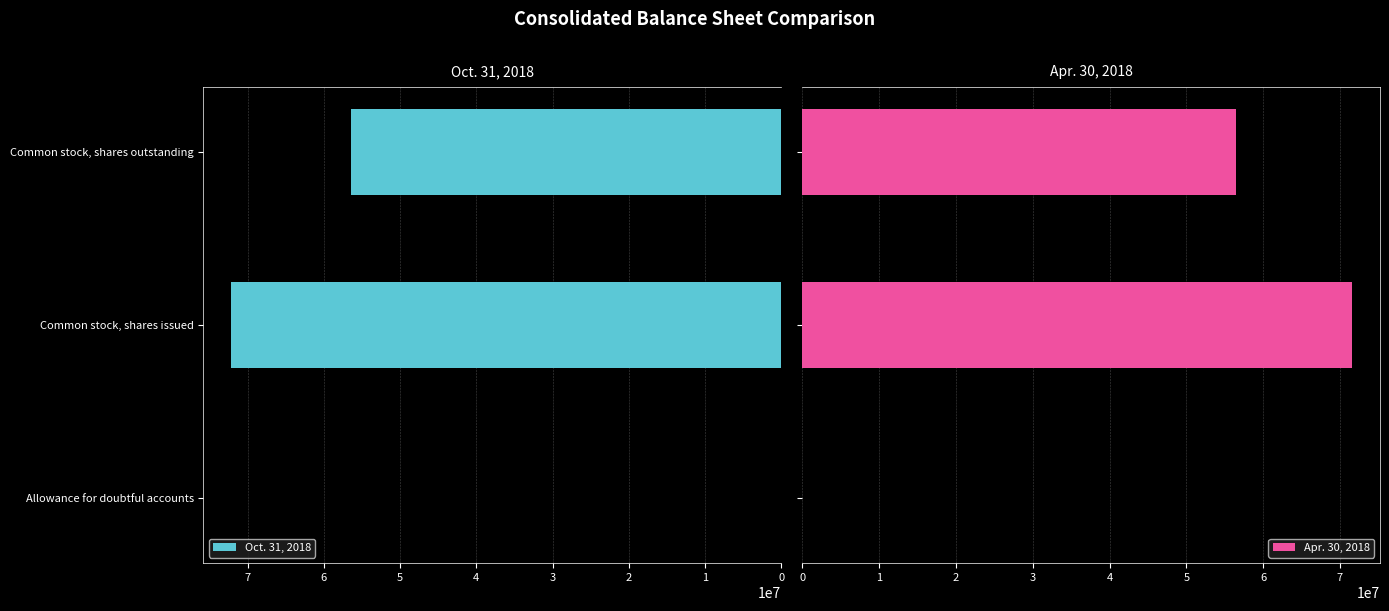

Reading left to right, extract all data points from this chart.

Oct. 31, 2018: 20197	72202000	56511000
Apr. 30, 2018: 17845	71631000	56517000